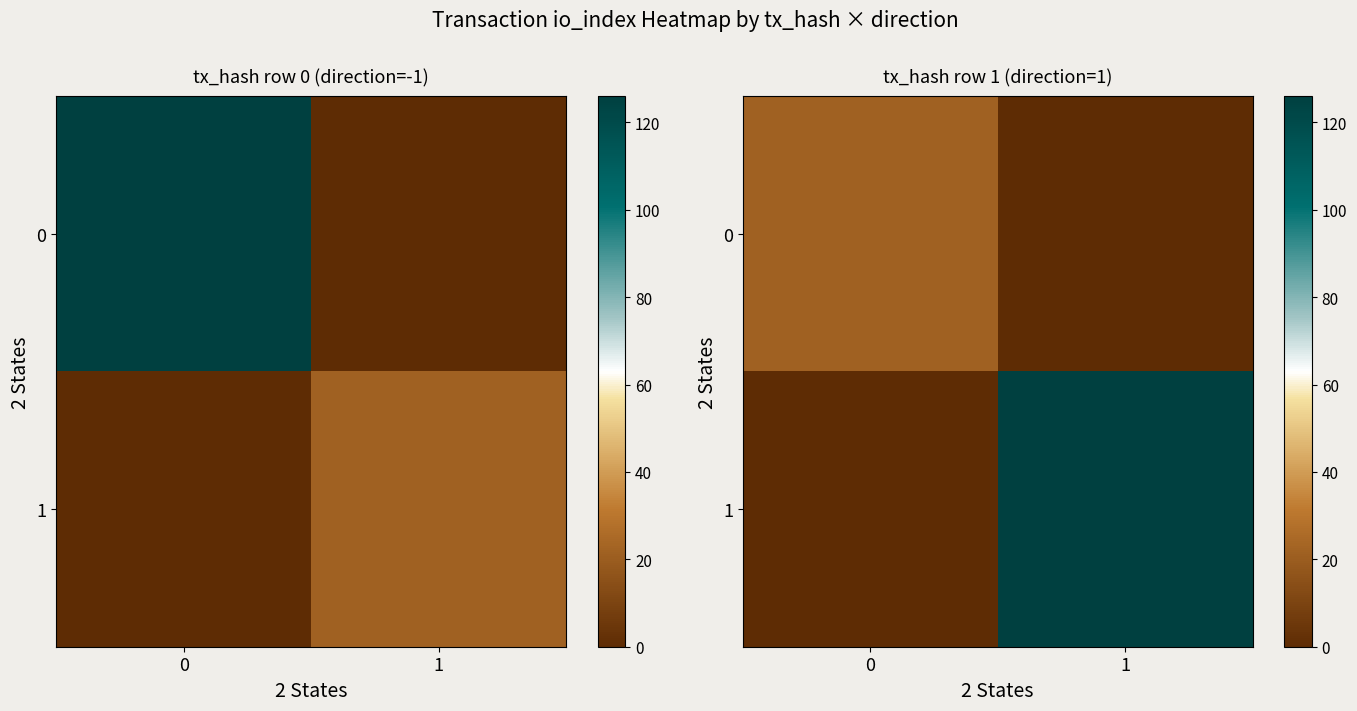

Rank the series by their maximum value, from lowest to highest.

0, 1